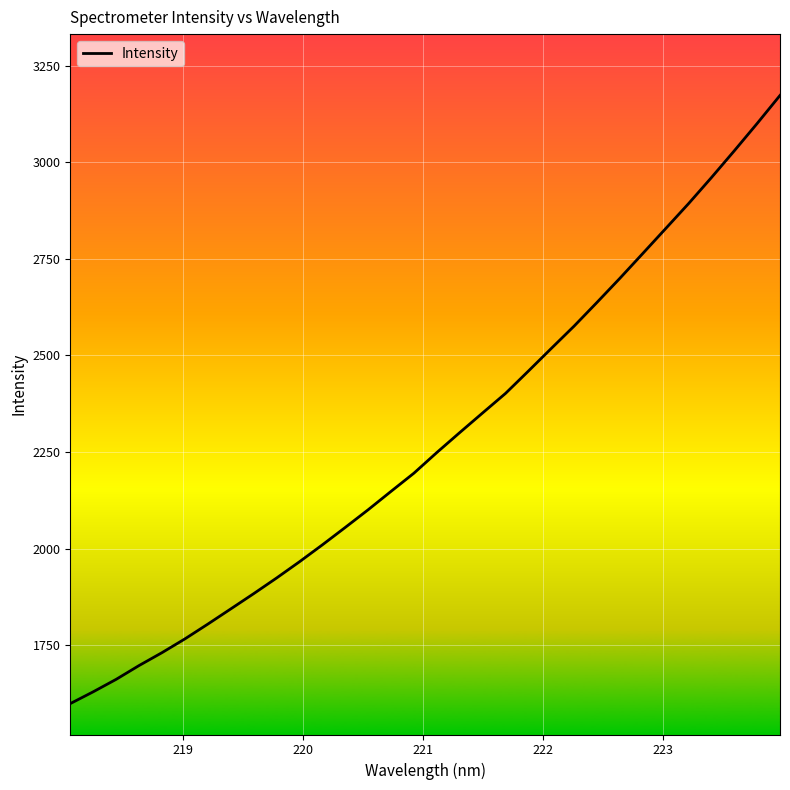

What is the difference between the maximum and minimum values?

1573.7